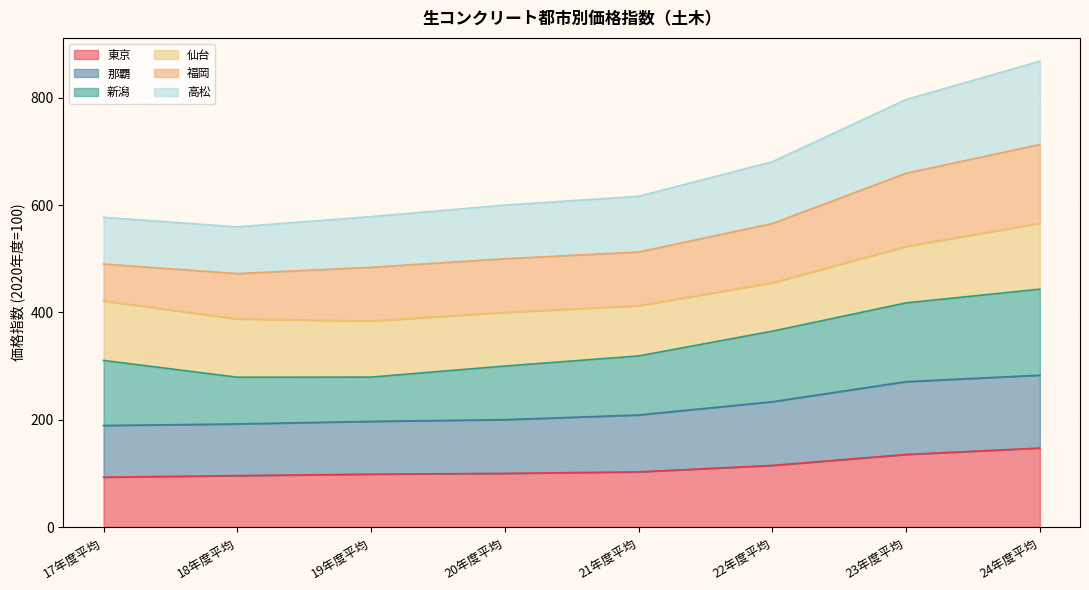

What is the difference between the 那覇 values at 19年度平均 and 18年度平均?

4.8